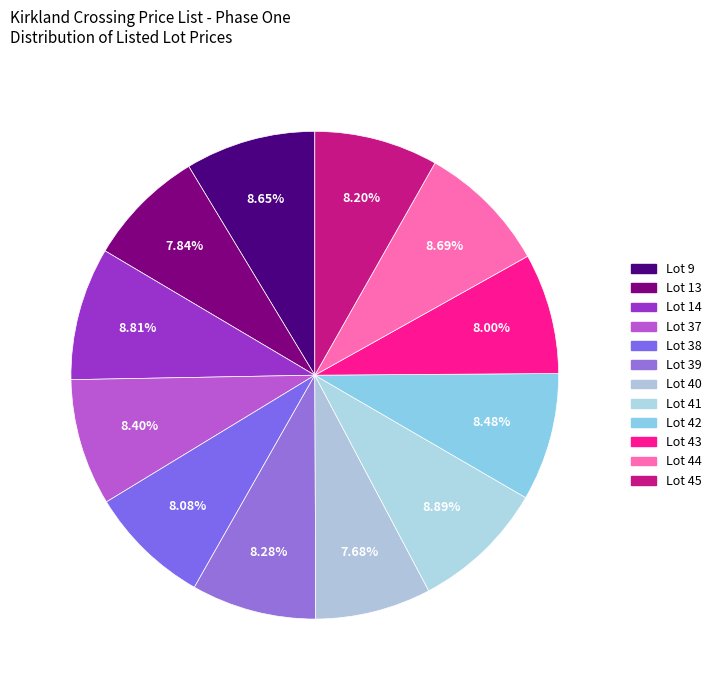

How many slices are in this pie chart?

12